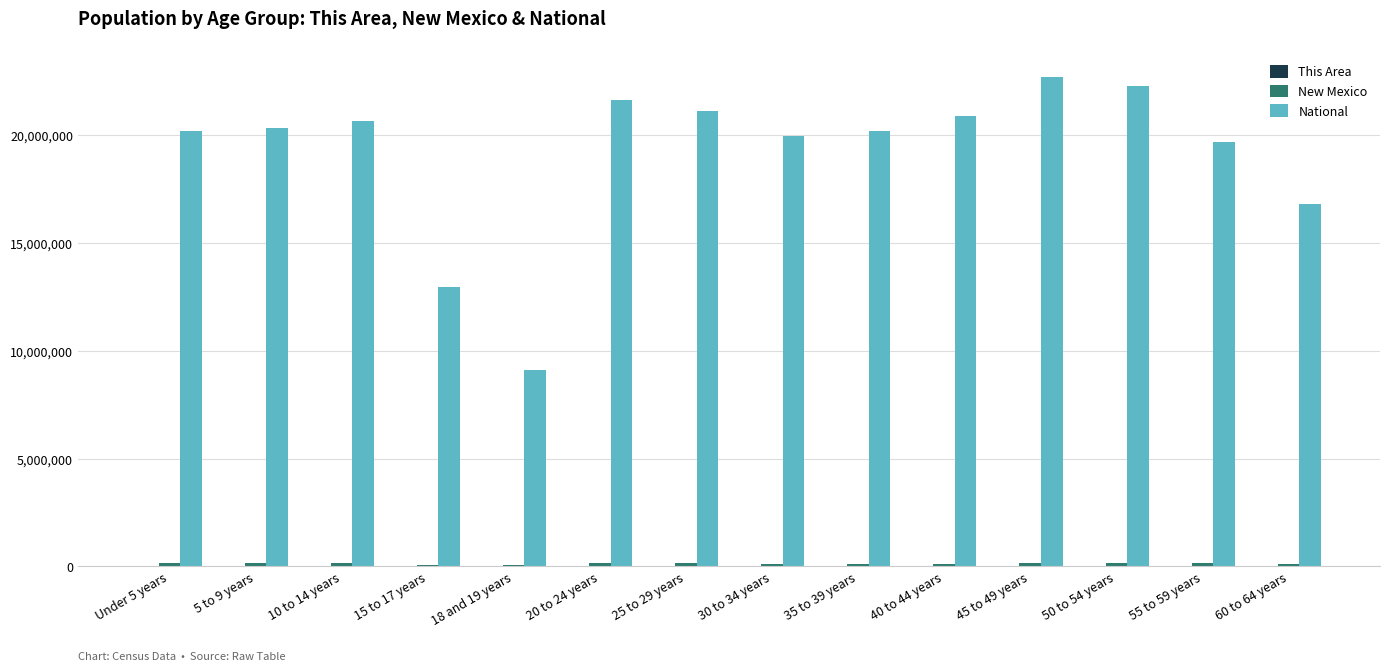

The value of National at 30 to 34 years is 19962099. True or false?

True